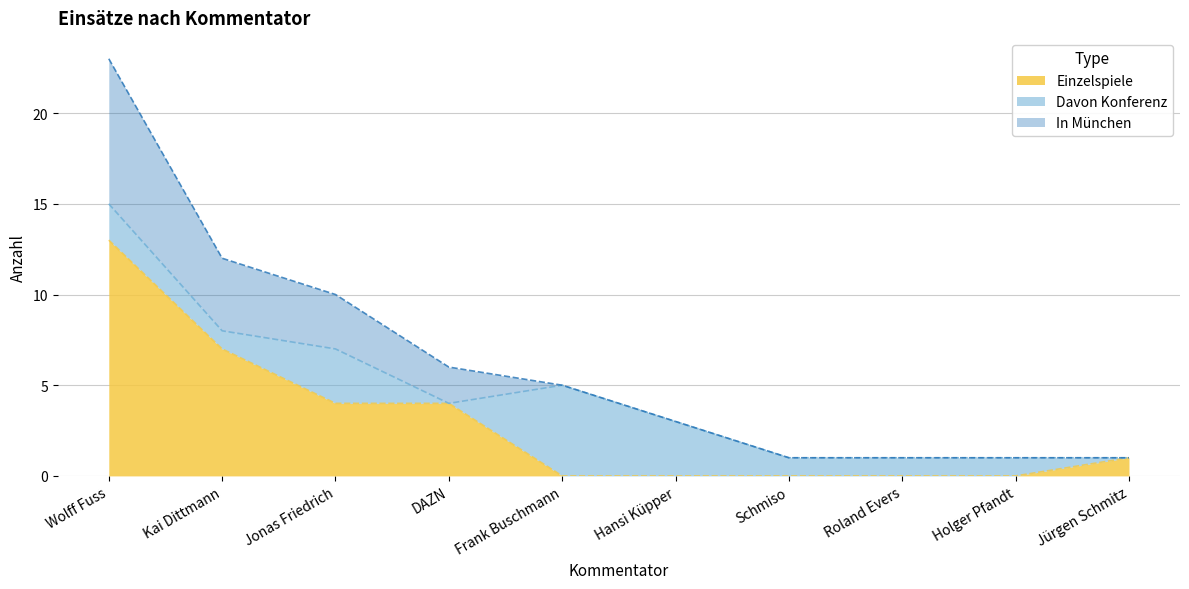

Where does the In München series first go above 5?

Wolff Fuss